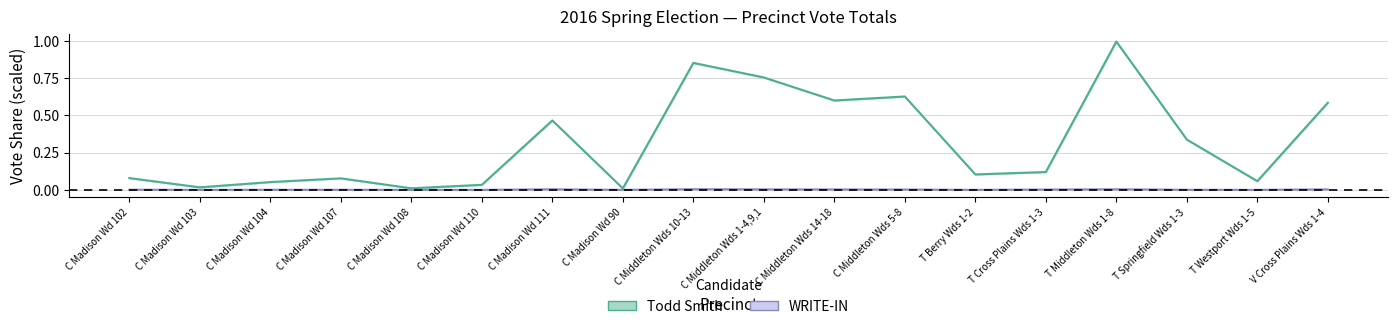

Reading left to right, extract all data points from this chart.

Todd Smith: 0.1	0.0	0.1	0.1	0.0	0.0	0.5	0.0	0.9	0.8	0.6	0.6	0.1	0.1	1.0	0.3	0.1	0.6
WRITE-IN: 0.0	0.0	0.0	0.0	0.0	0.0	0.0	0.0	0.0	0.0	0.0	0.0	0.0	0.0	0.0	0.0	0.0	0.0